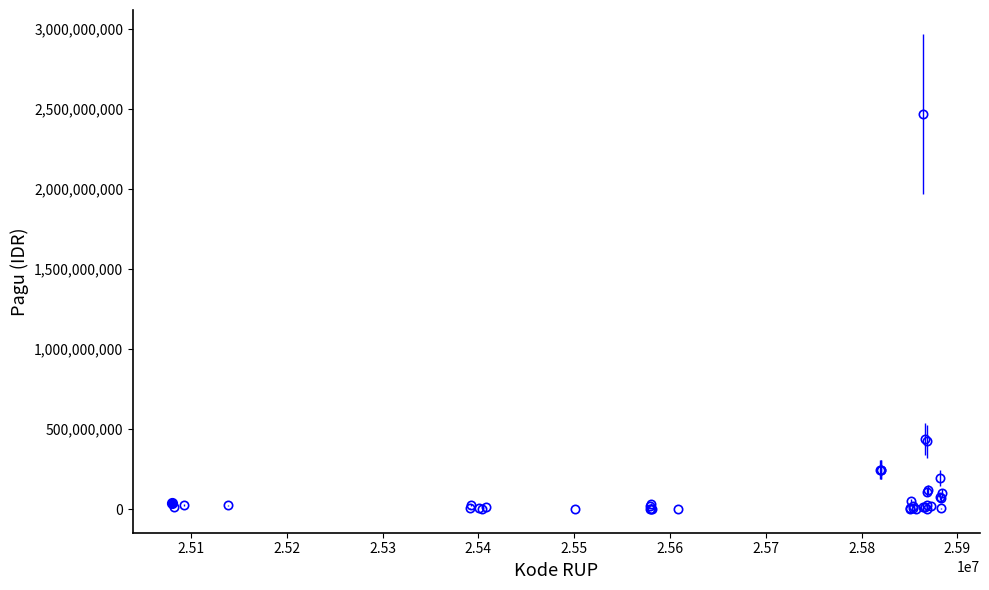

What is the greatest value displayed?

2467677613